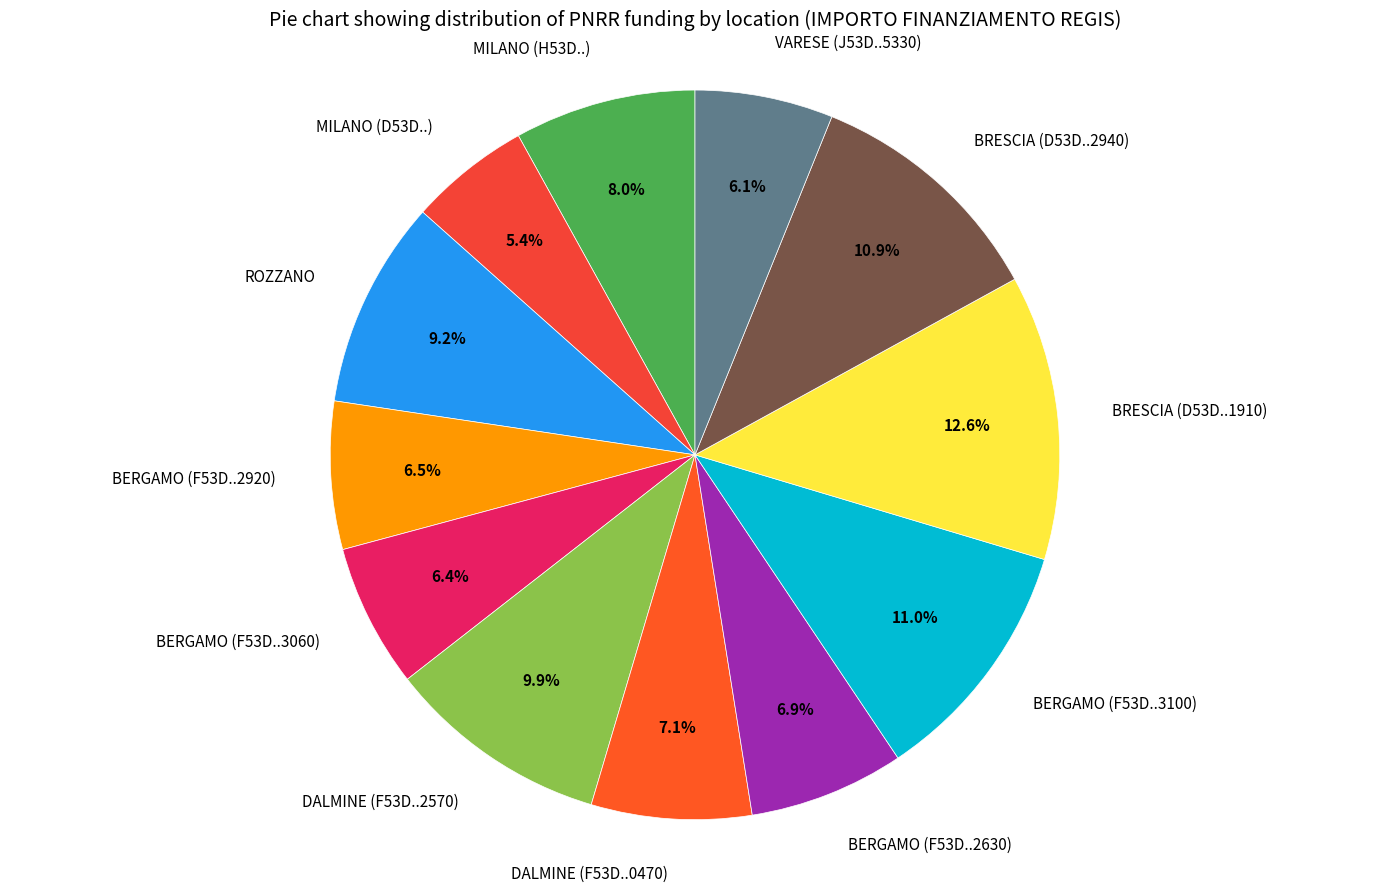

Count the number of slices in the pie.

12